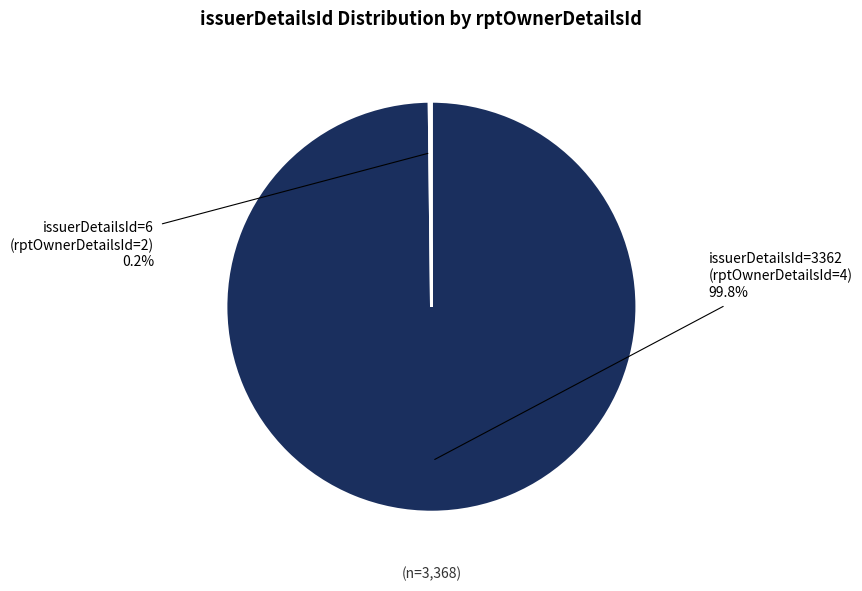

Which slice is the largest?

issuerDetailsId=3362 (rptOwnerDetailsId=4)